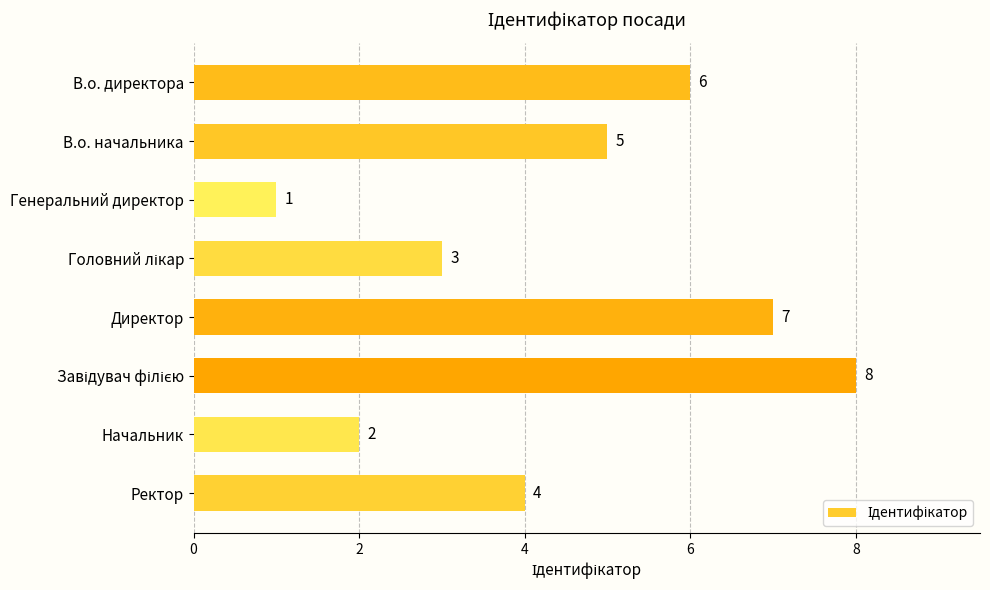

Reading top to bottom, what are all the values shown in this chart?

6	5	1	3	7	8	2	4